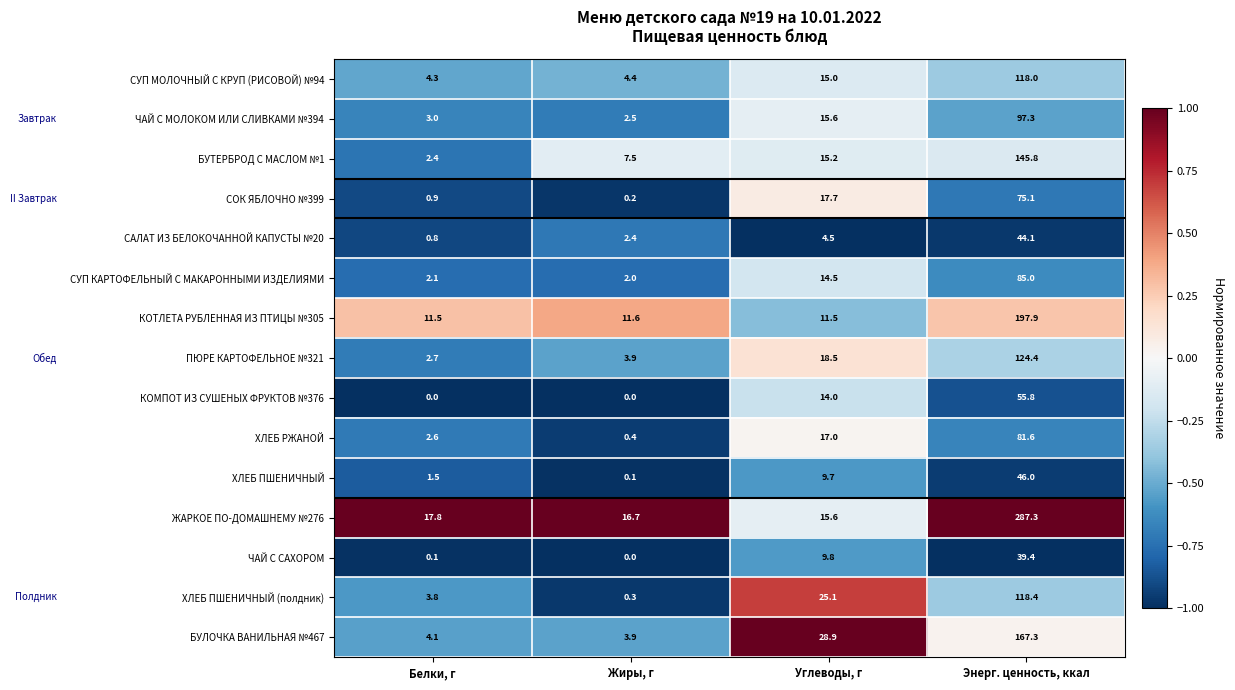

Where is ЖАРКОЕ ПО-ДОМАШНЕМУ №276 nearest to the value 151?

Белки, г